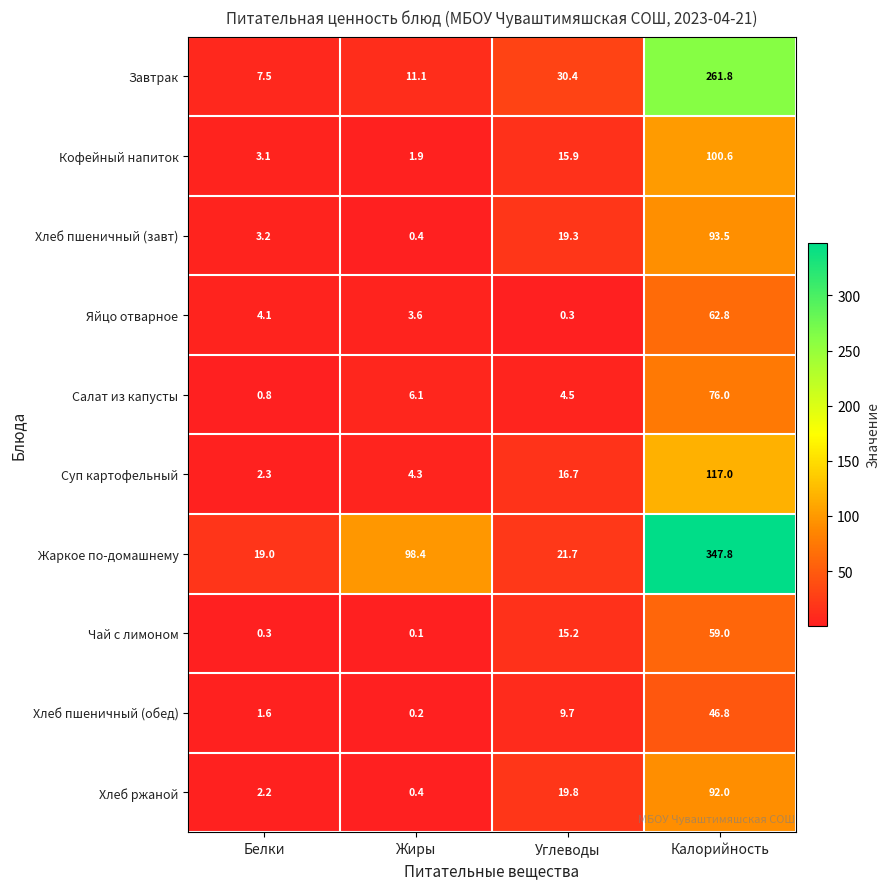

At how many categories does at least one series exceed 130?

1